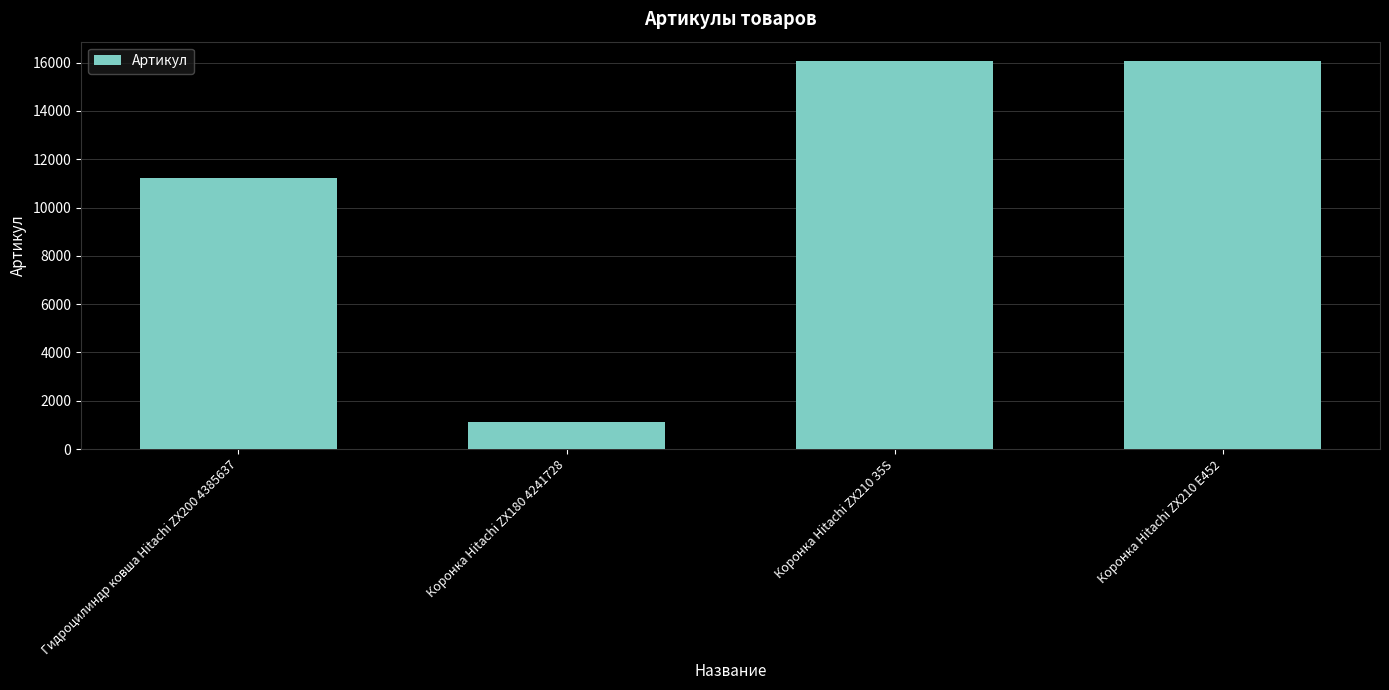

What is the ratio of the value at Коронка Hitachi ZX210 E452 to the value at Гидроцилиндр ковша Hitachi ZX200 4385637?

1.4